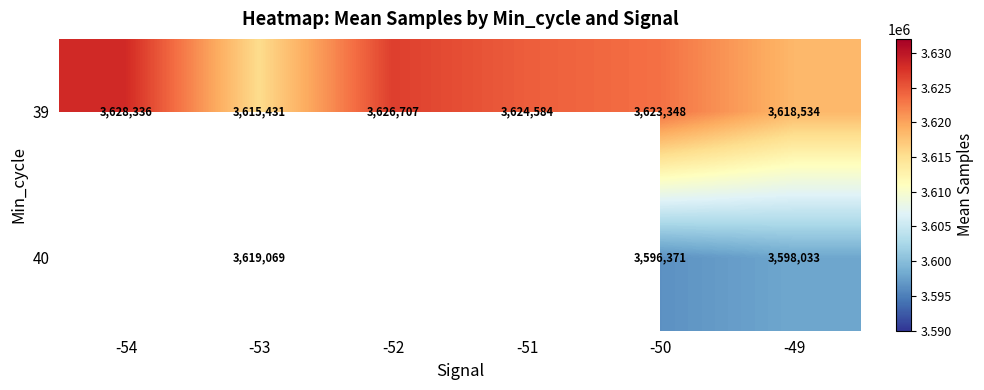

What is the minimum value shown in the chart?

3596371.0